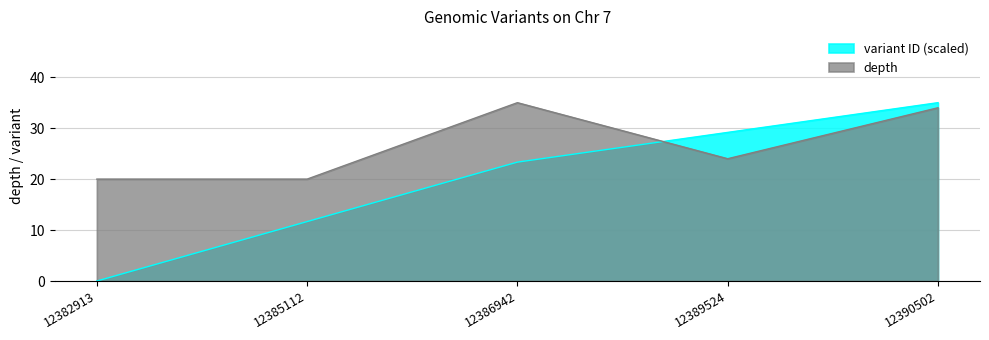

What is the value of the depth point at the 3rd from the left?

35.0